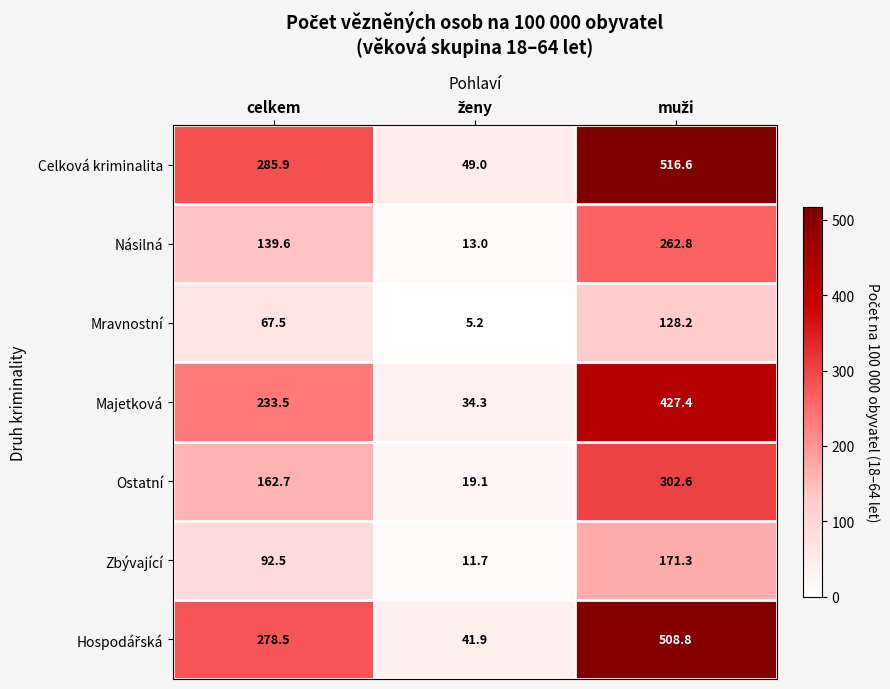

How many distinct data groups are displayed?

7